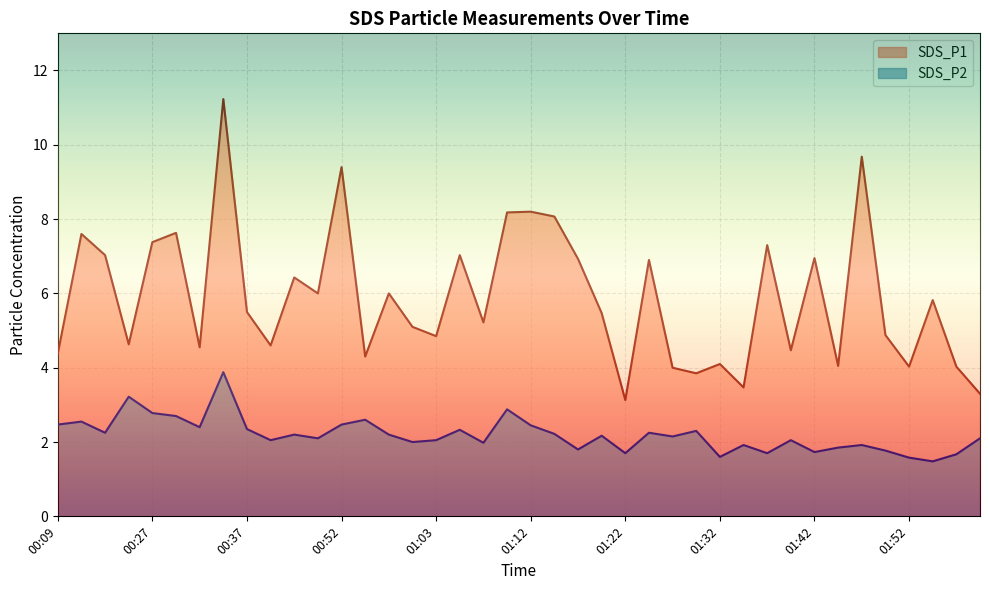

What is the sum of the SDS_P2 values at 01:17 and 01:29?

4.1